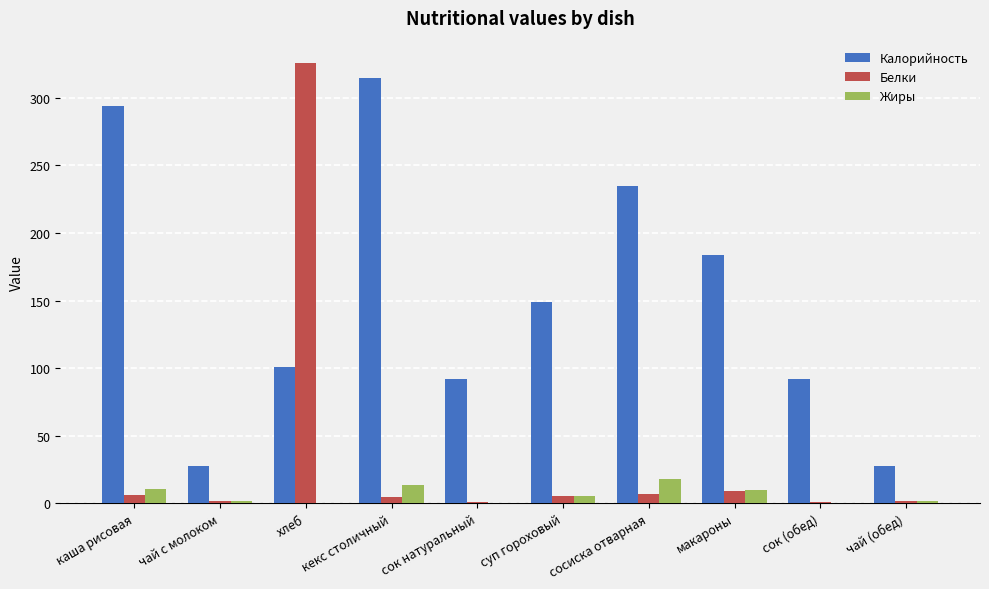

Which series changed the most between суп гороховый and чай (обед)?

Калорийность